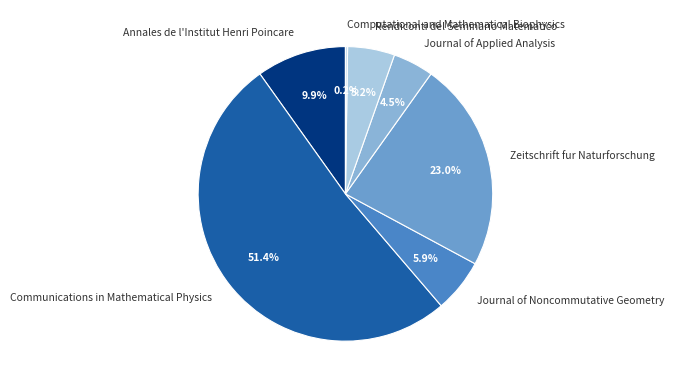

Is there any slice that represents more than half of the pie?

Yes